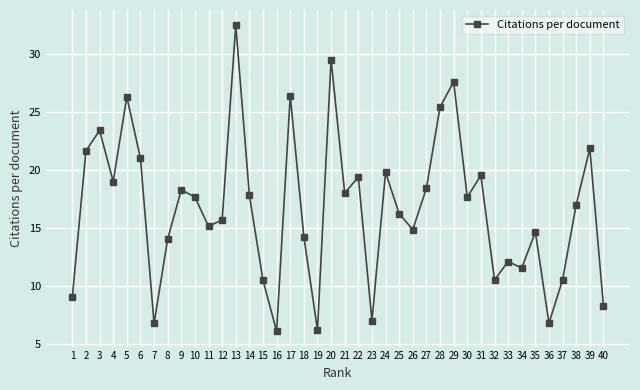

Read the value at 35.

14.6